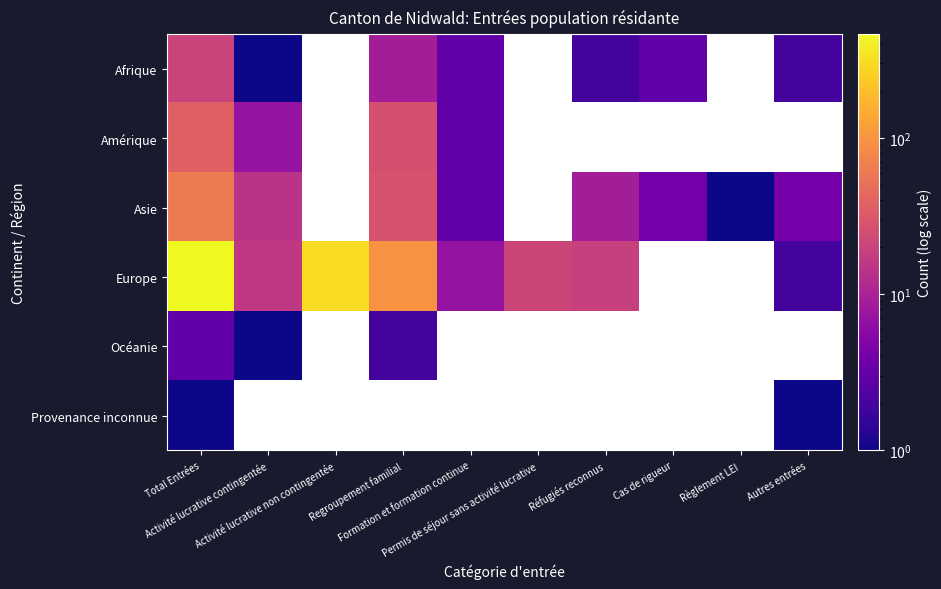

Between Activité lucrative contingentée and Autres entrées, which series saw the biggest shift?

Europe